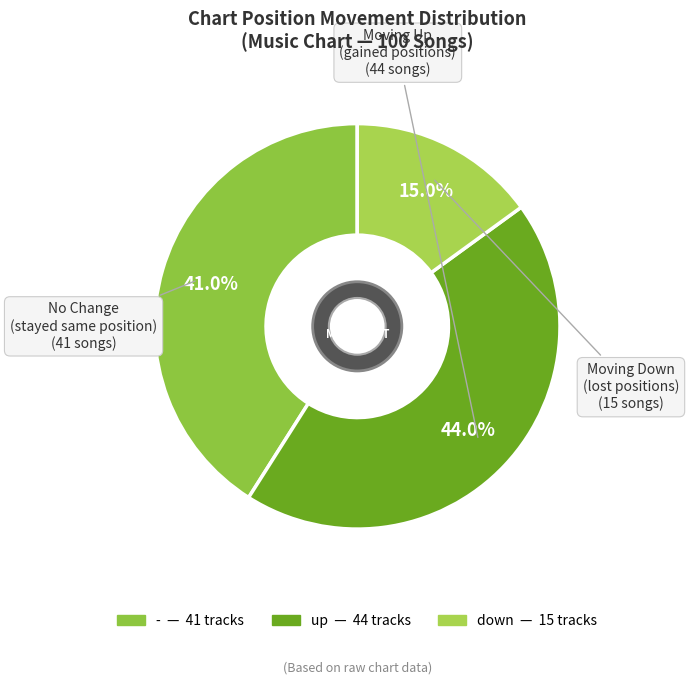

To the nearest percent, what is the difference between the up and - slice percentages?

3%